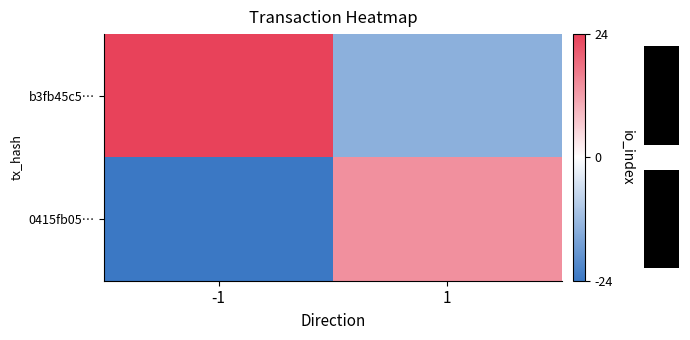

Which series has the widest spread of values?

row_0